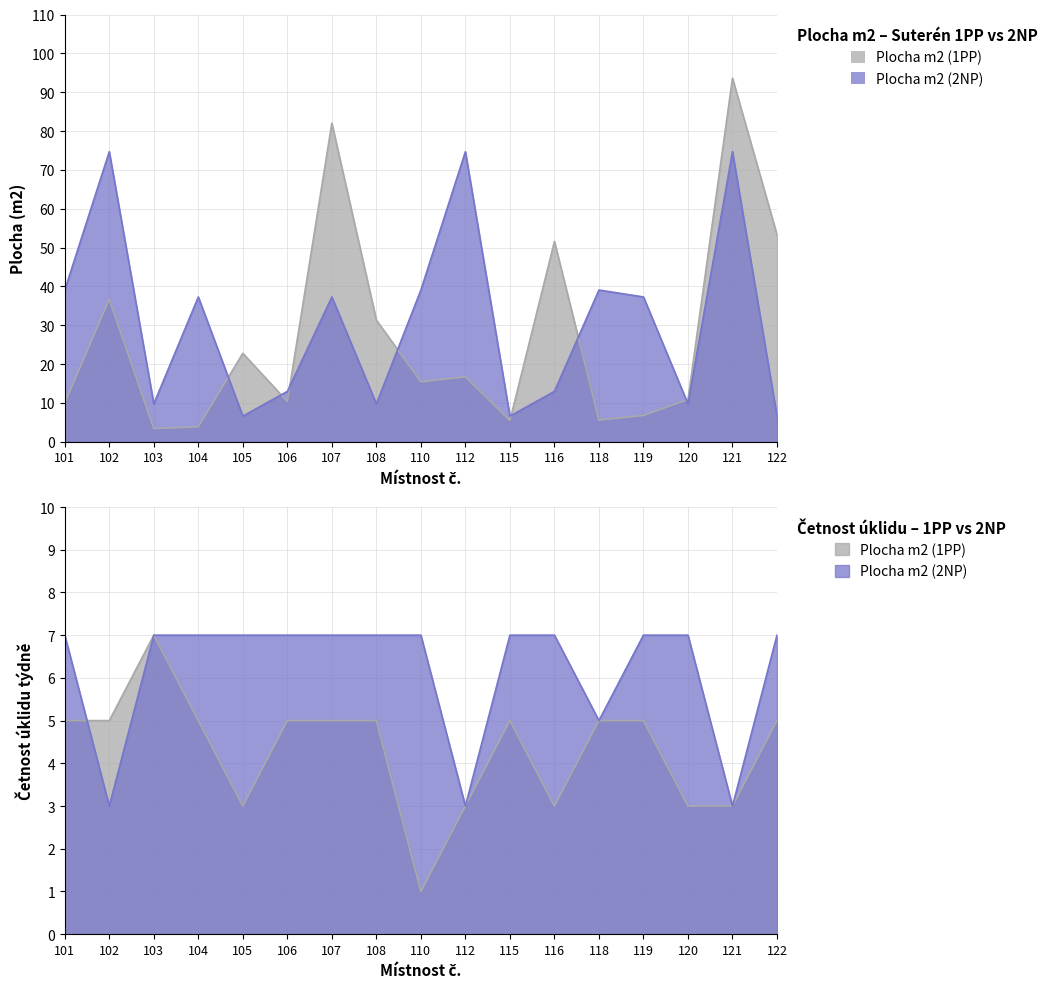

In Plocha m2 (2NP), how many points are higher than both neighbors (excluding endpoints)?

6